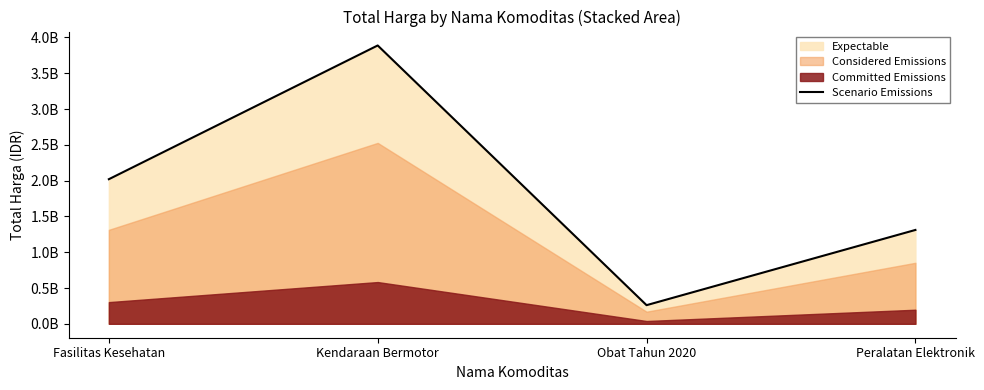

What is the ratio of the value at Fasilitas Kesehatan to the value at Obat Tahun 2020?

7.8